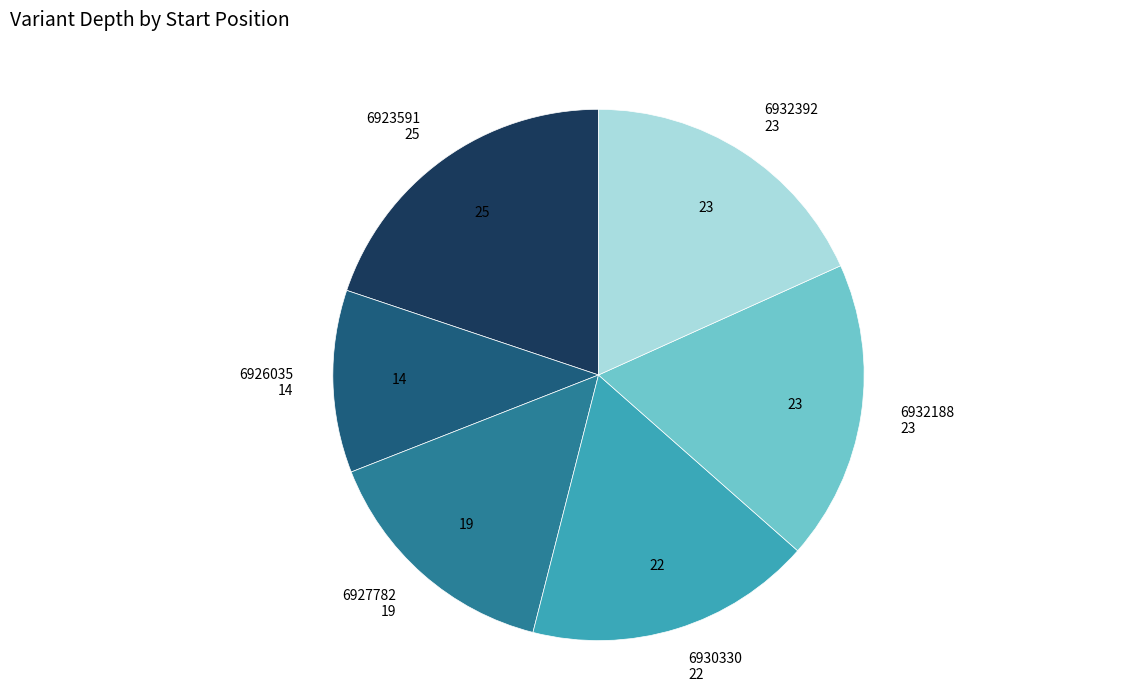

The 6930330 slice represents 32% of the pie. True or false?

False